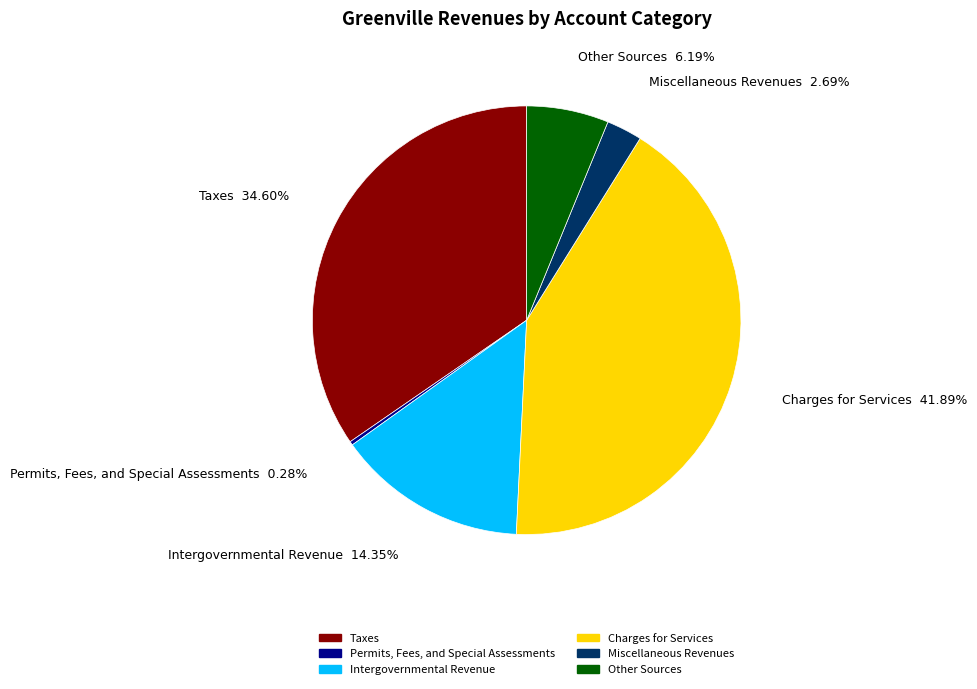

To the nearest percent, what is the combined percentage of Charges for Services and Taxes?

76%